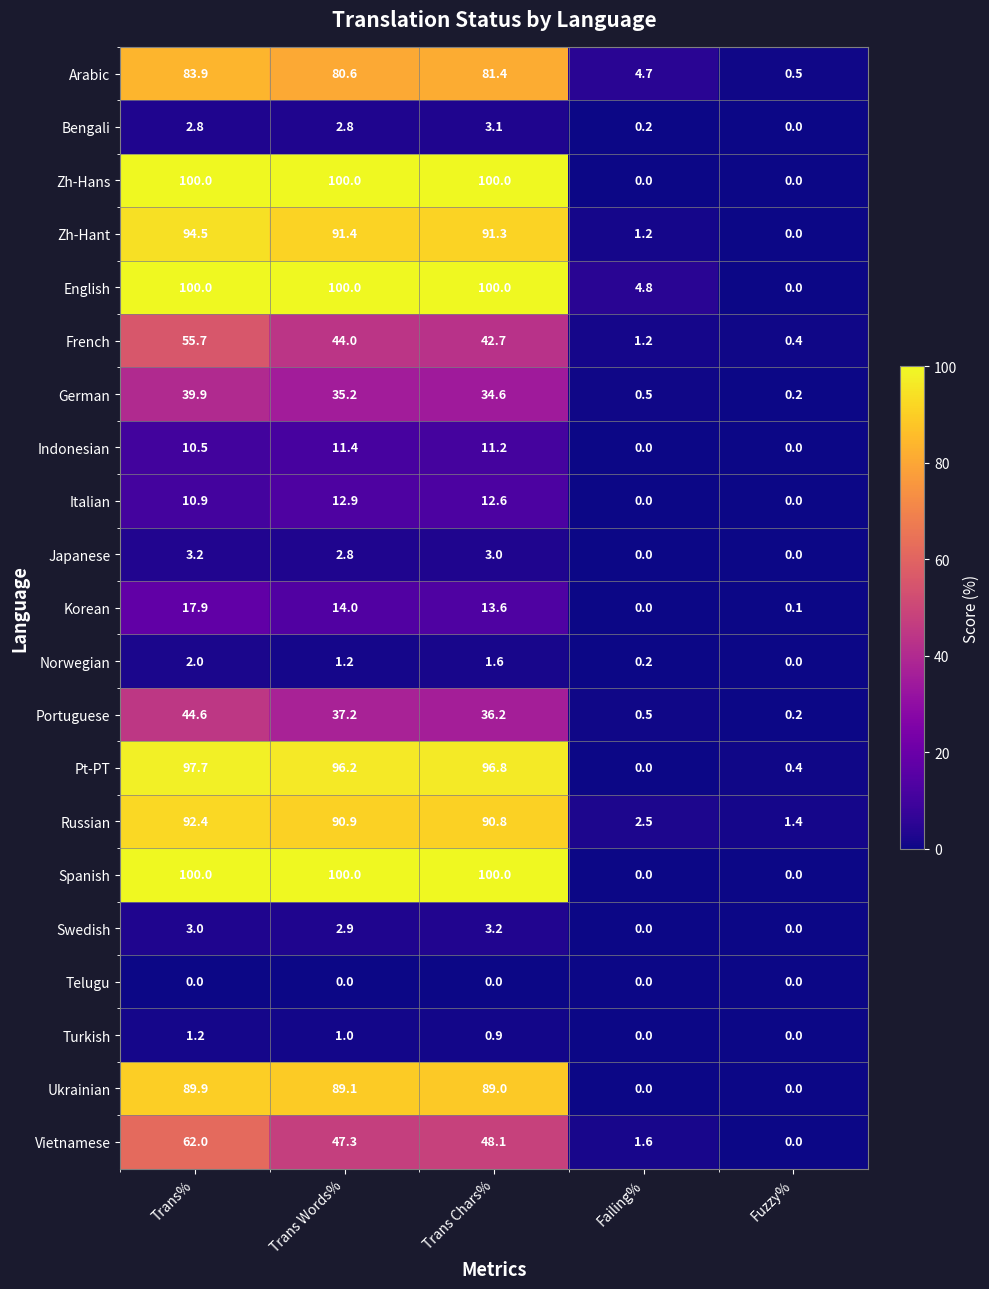

At how many categories does at least one series exceed 63?

3